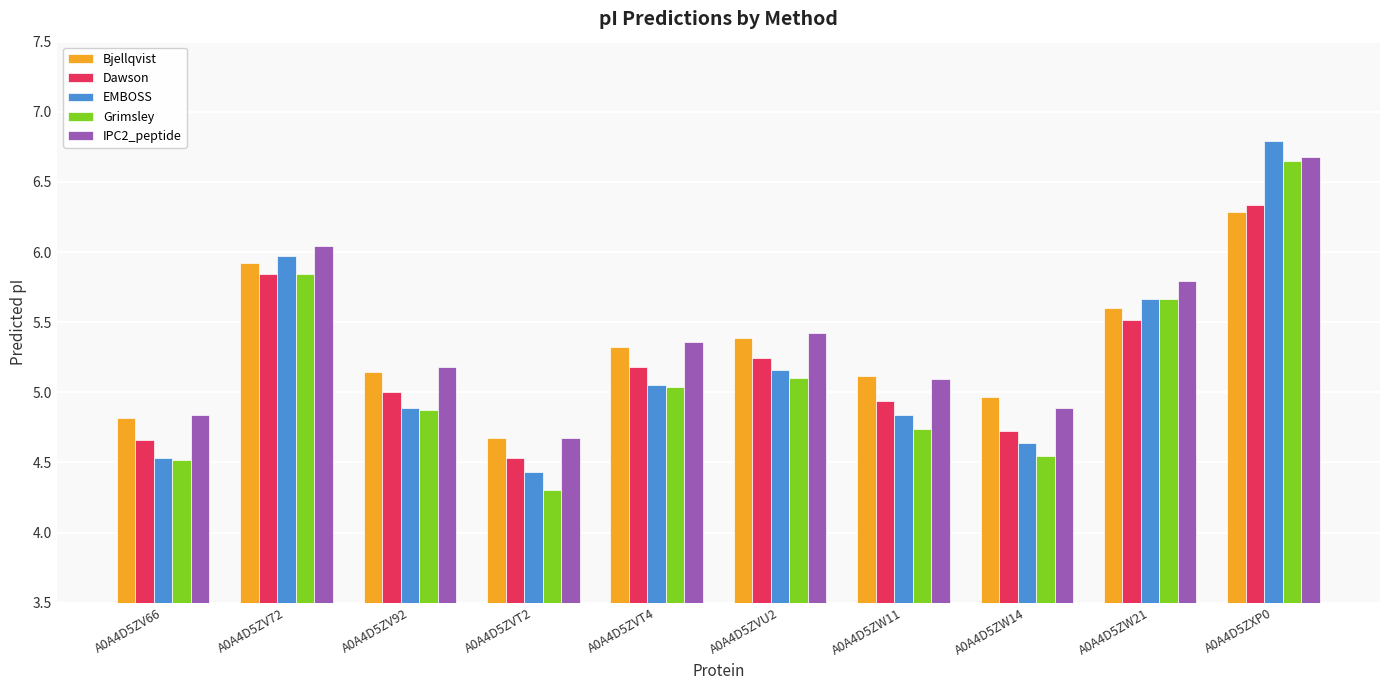

What is the total value across all series at A0A4D5ZVT4?

26.0